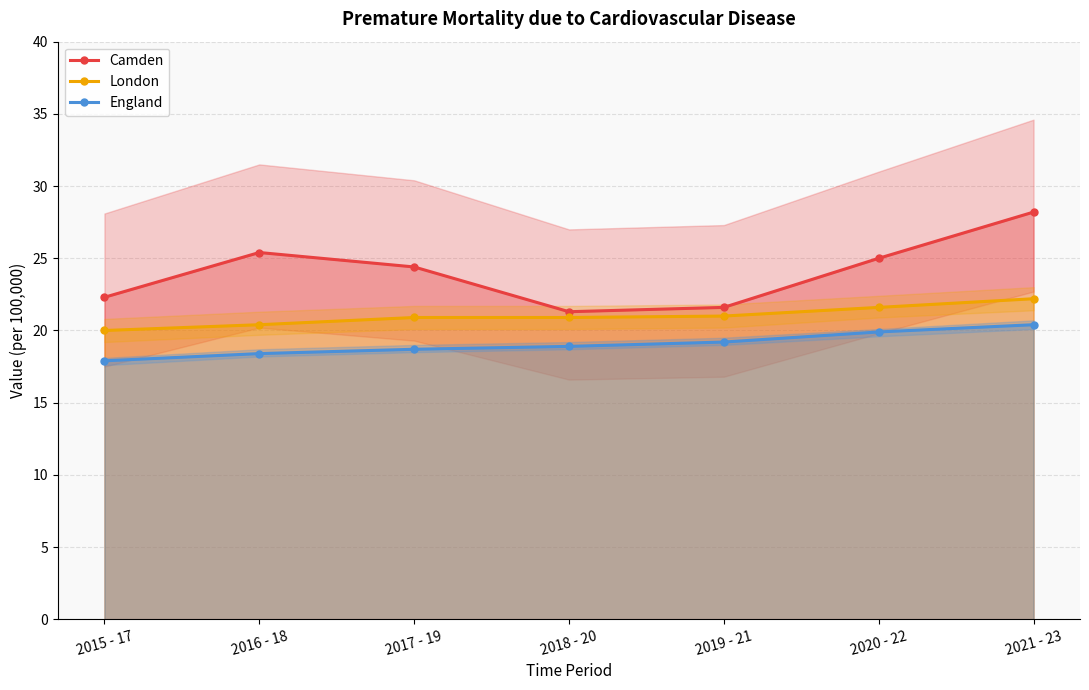

List the labels in order of England value, smallest first.

2015 - 17, 2016 - 18, 2017 - 19, 2018 - 20, 2019 - 21, 2020 - 22, 2021 - 23